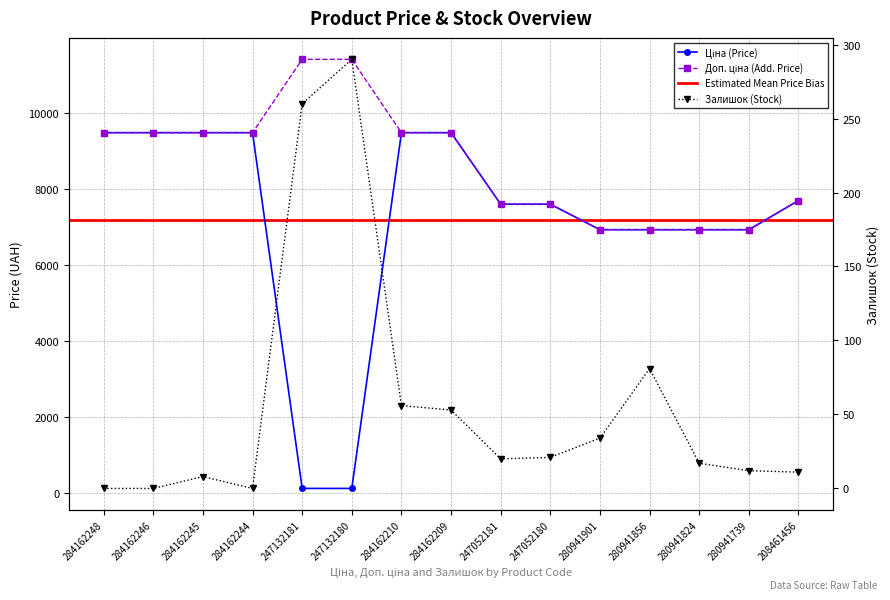

Reading left to right, extract all data points from this chart.

Ціна: 284162248=9480.1	284162246=9480.1	284162245=9480.1	284162244=9480.1	247132181=114.1	247132180=114.1	284162210=9480.1	284162209=9480.1	247052181=7596.5	247052180=7596.5	280941901=6925.7	280941856=6925.7	280941824=6925.7	280941739=6925.7	208461456=7693.1
Доп. ціна: 284162248=9480.1	284162246=9480.1	284162245=9480.1	284162244=9480.1	247132181=11410.0	247132180=11410.0	284162210=9480.1	284162209=9480.1	247052181=7596.5	247052180=7596.5	280941901=6925.7	280941856=6925.7	280941824=6925.7	280941739=6925.7	208461456=7693.1
Залишок: 284162248=0.0	284162246=0.0	284162245=8.0	284162244=0.0	247132181=260.0	247132180=290.0	284162210=56.0	284162209=53.0	247052181=20.0	247052180=21.0	280941901=34.0	280941856=81.0	280941824=17.0	280941739=12.0	208461456=11.0